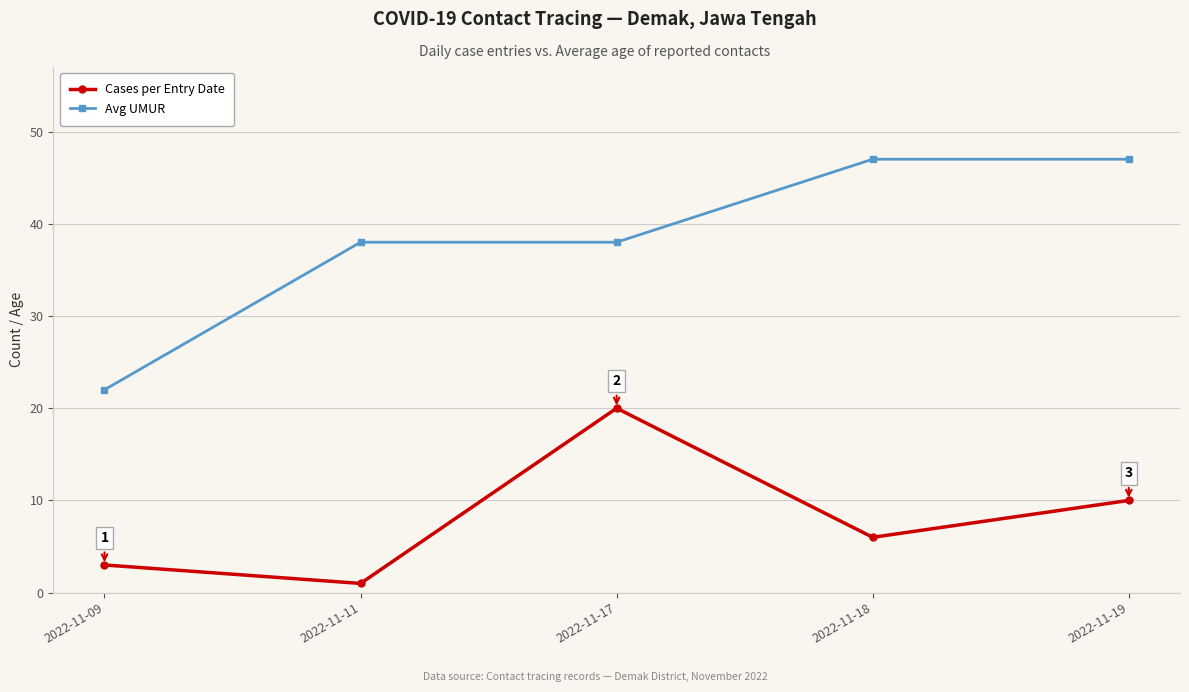

List the series in order of their overall mean, lowest first.

Cases per Entry Date, Avg UMUR